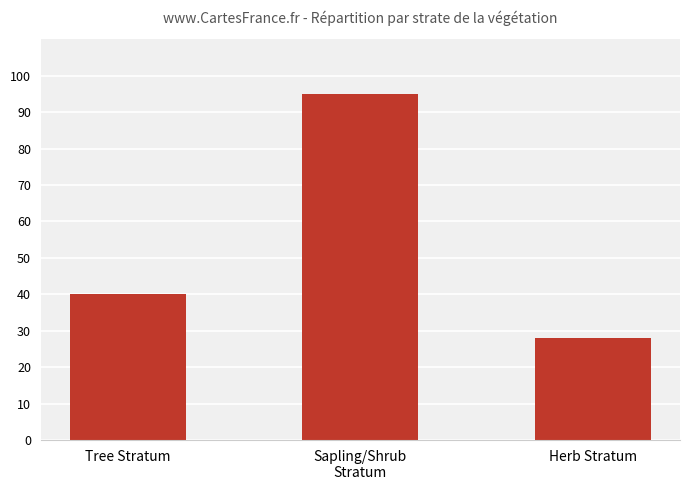

How many values are between 28 and 95?

3